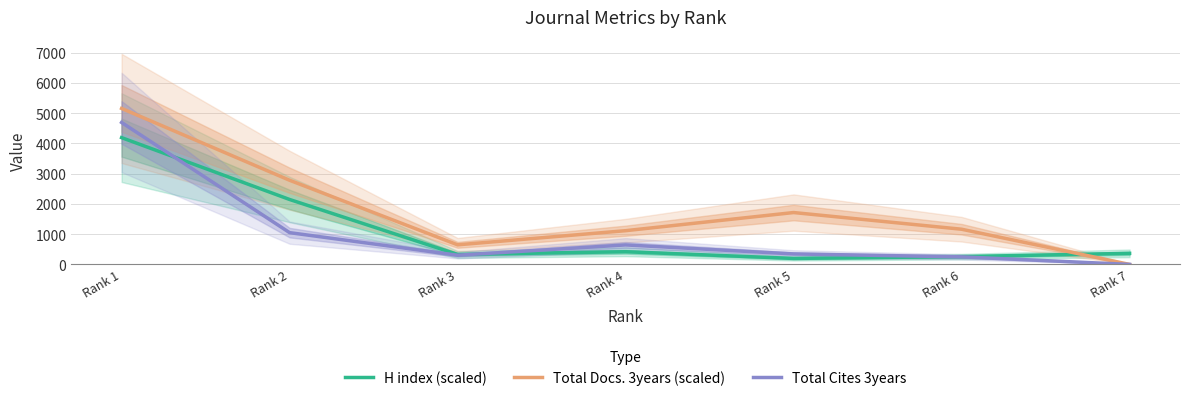

Reading left to right, extract all data points from this chart.

H index (scaled): 4194	2148	330	420	198	258	366
Total Docs. 3years (scaled): 5160	2784	648	1116	1716	1164	0
Total Cites 3years: 4696	1051	304	645	347	250	0